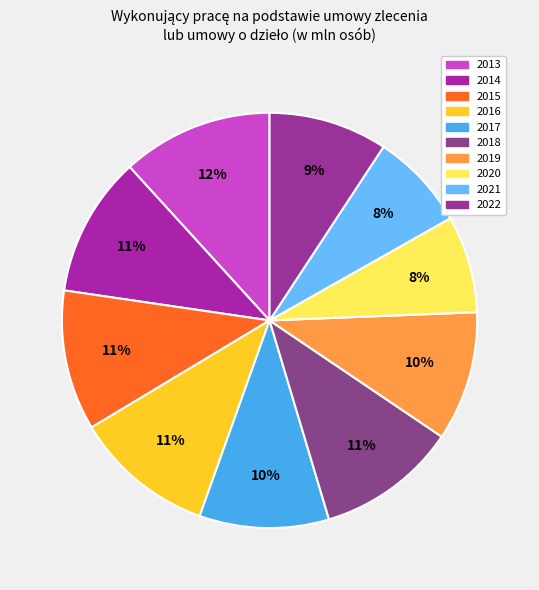

What portion of the pie excludes 2016?

89.1%